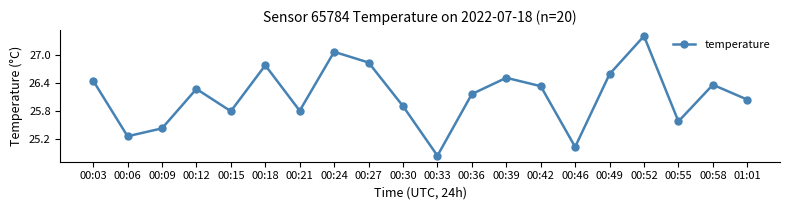

Approximately how many times larger is the value at 00:15 compared to 00:33?

1.0